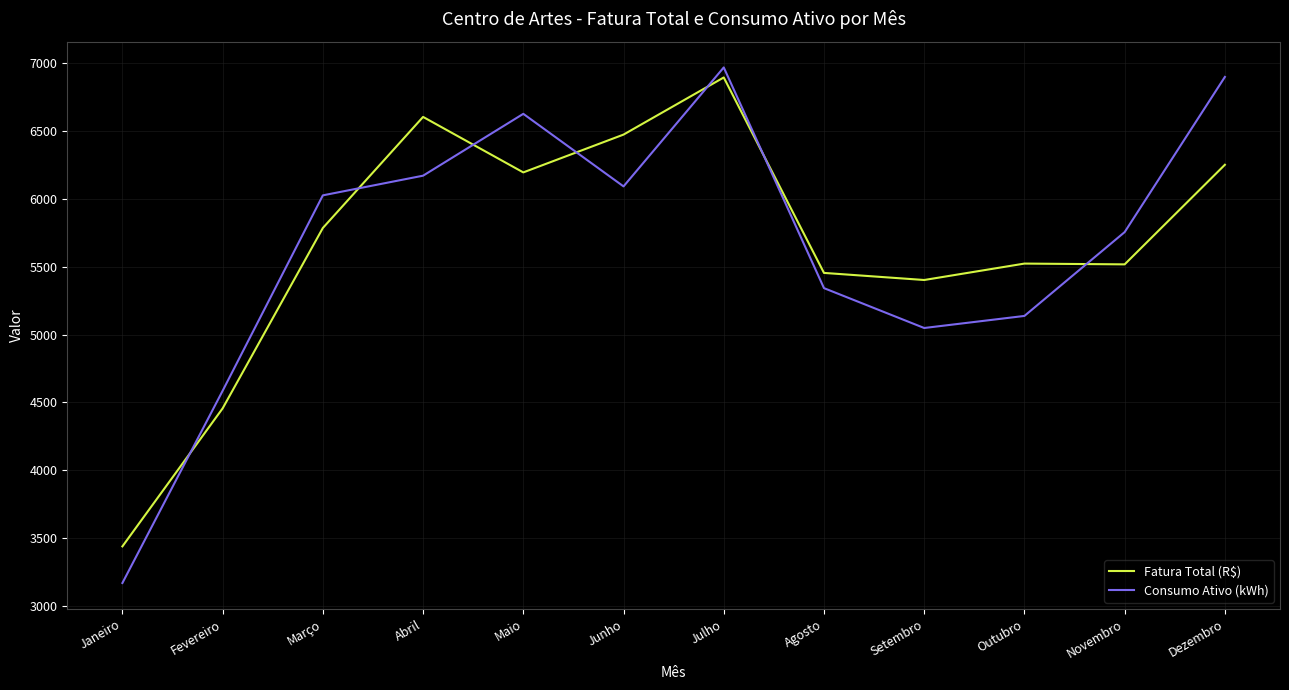

What is the highest value of the Fatura Total (R$) series?

6895.1